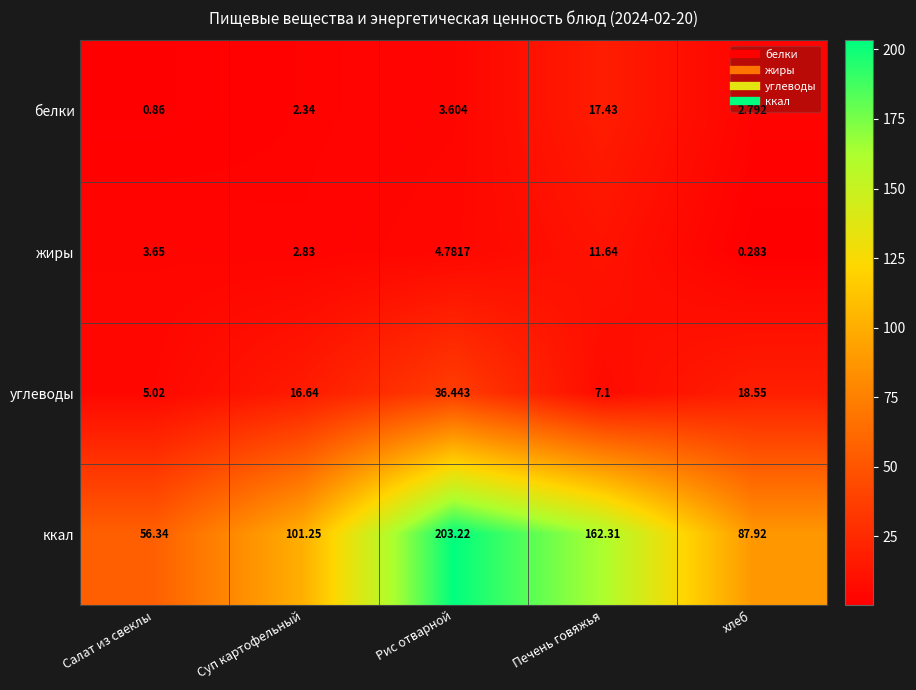

Which series has the largest total across all categories?

ккал